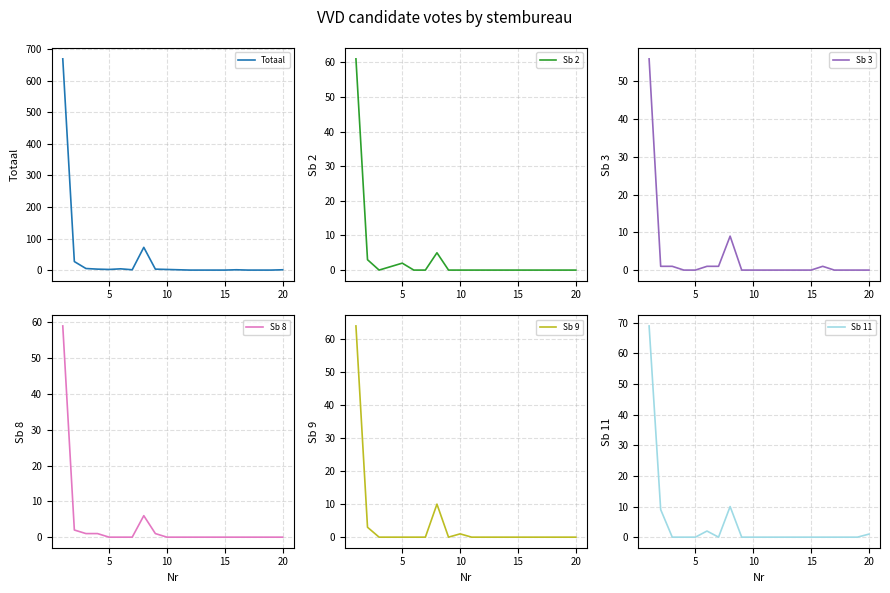

True or false: Sb 11 has more than 1 points higher than both neighbors.

True